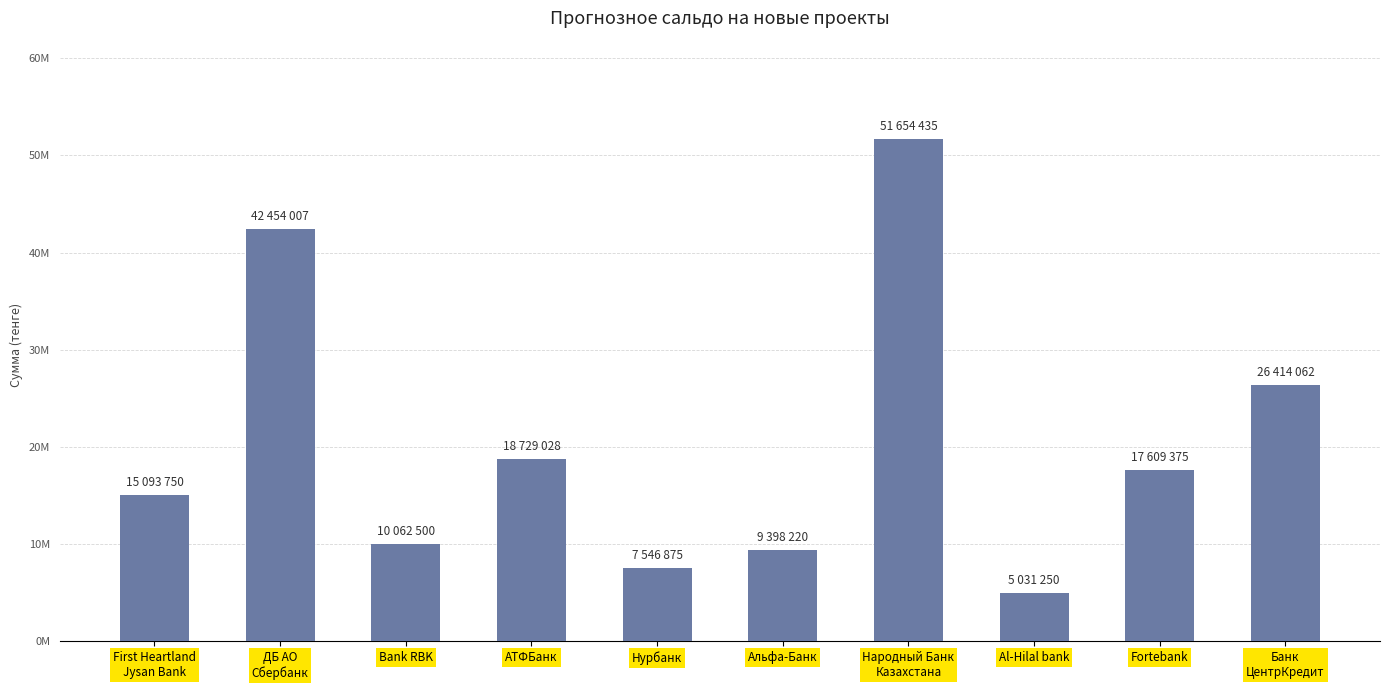

Read the value at Bank RBK.

10062500.0